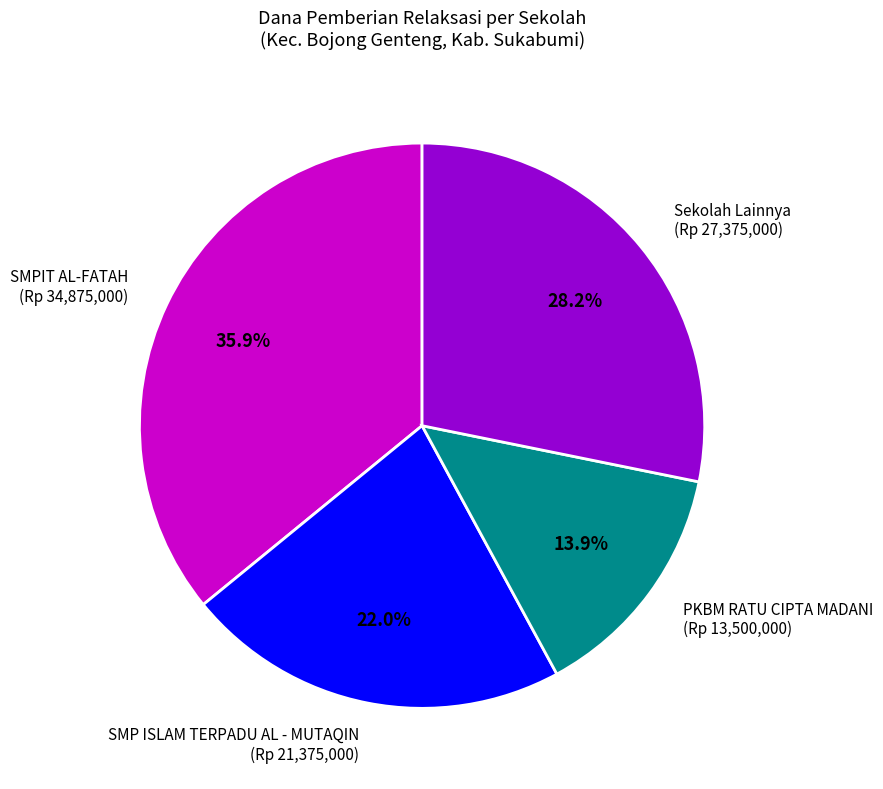

What is the largest slice in the pie chart?

SMPIT AL-FATAH (Rp 34,875,000)